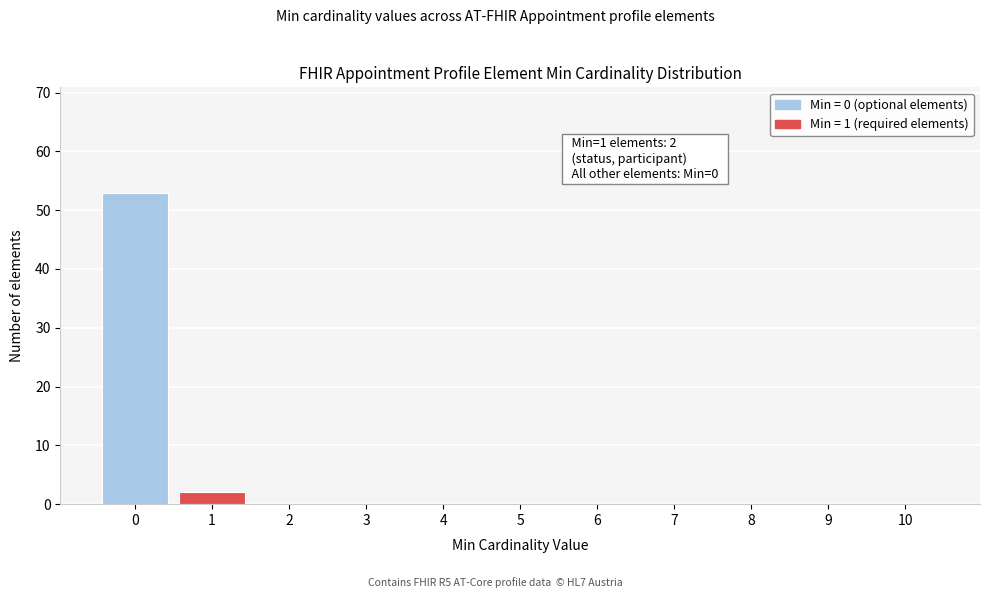

Reading left to right, transcribe all the data shown in this chart.

0=53	1=2	2=0	3=0	4=0	5=0	6=0	7=0	8=0	9=0	10=0